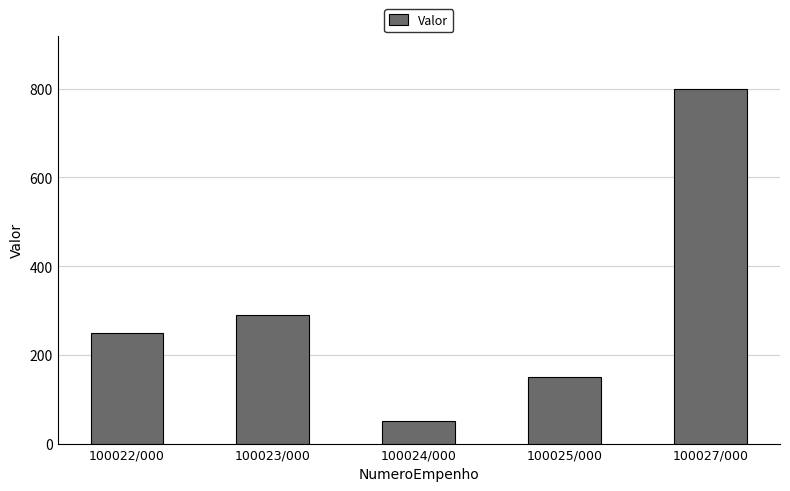

Reading left to right, list all the values displayed in this chart.

100022/000=250	100023/000=290	100024/000=50	100025/000=150	100027/000=800